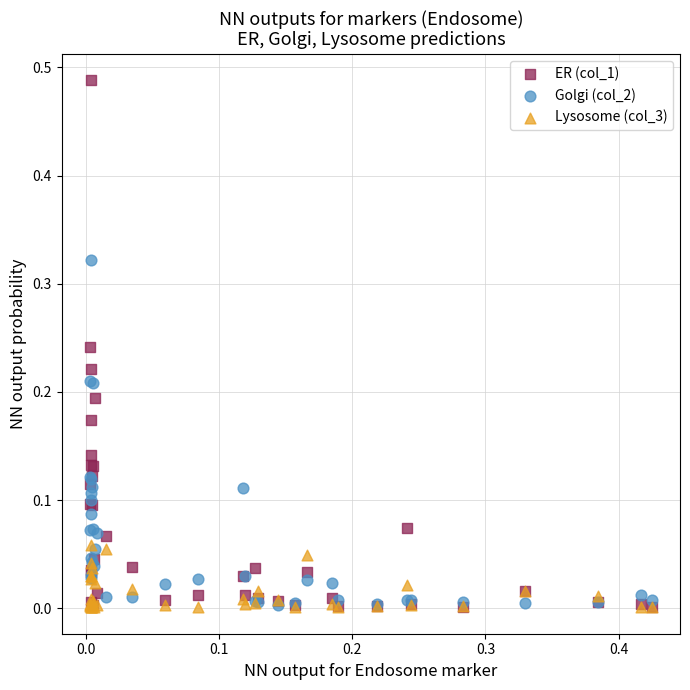

What are all the series names shown in the legend?

ER (col_1), Golgi (col_2), Lysosome (col_3)